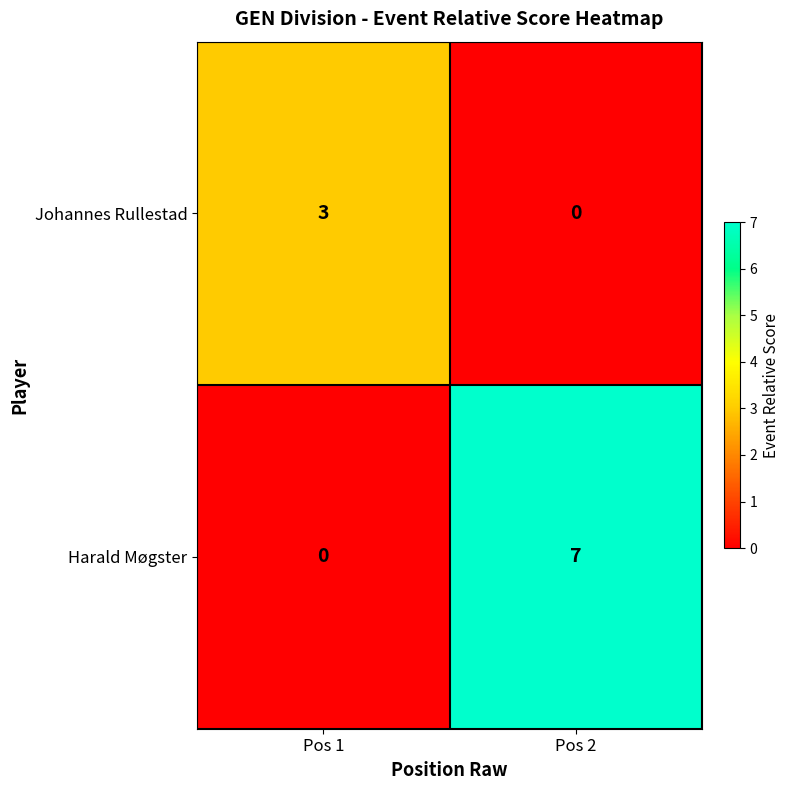

Reading left to right, extract all data points from this chart.

Johannes Rullestad: 3	0
Harald Møgster: 0	7